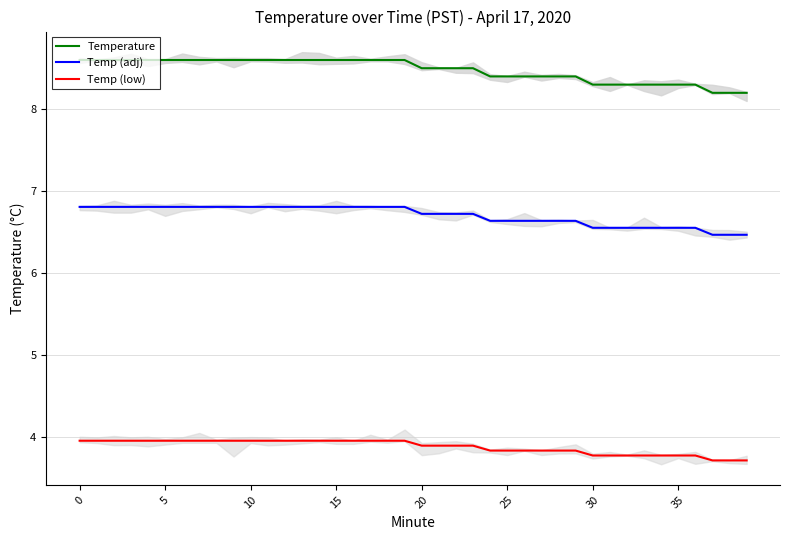

Which series changed the most between 16 and 24?

Temperature